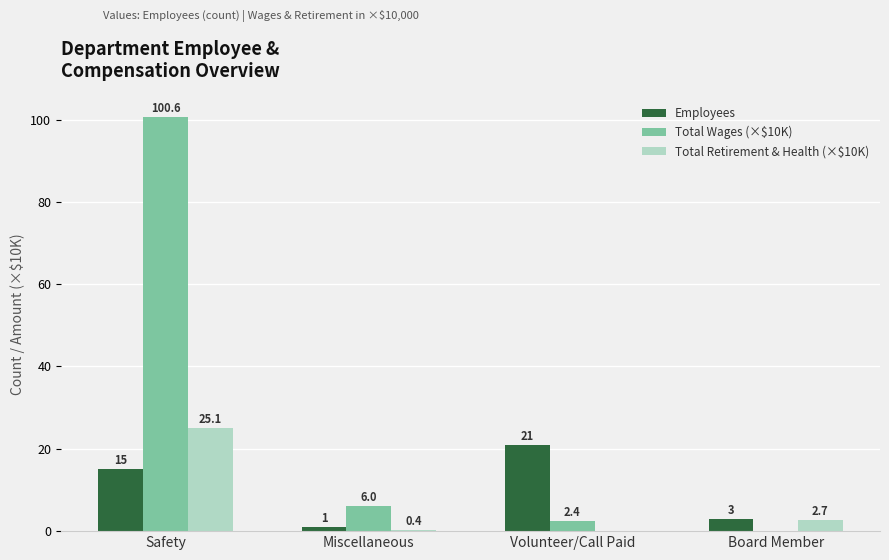

Which series has the largest total across all categories?

Total Wages (×$10K)